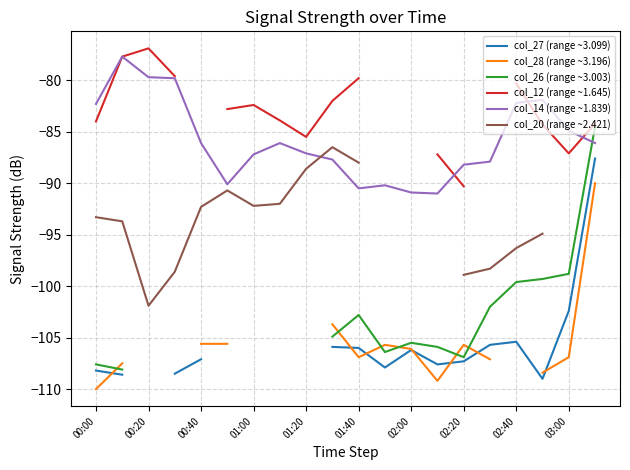

How many lines are shown in the chart?

6